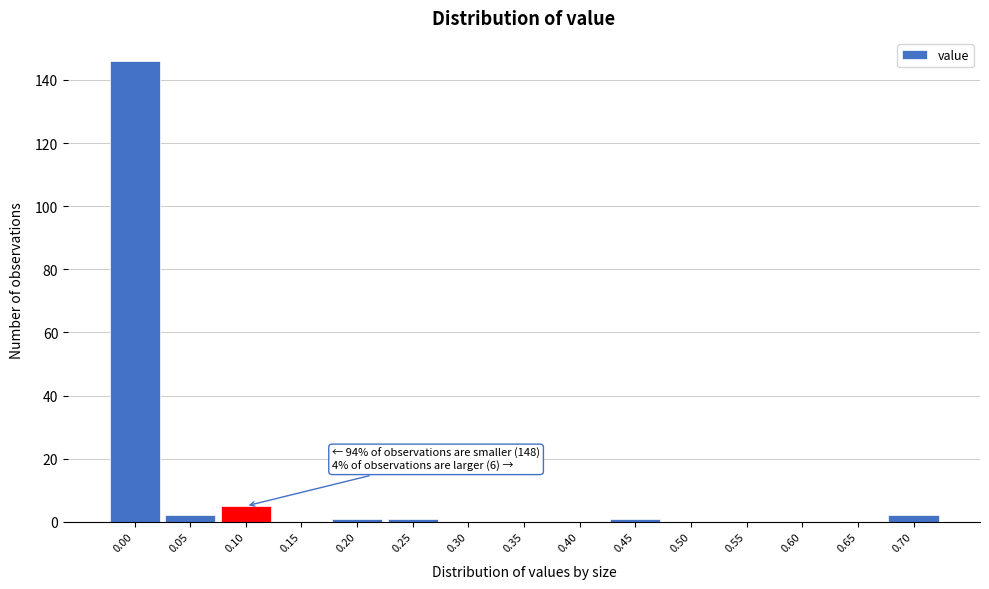

Reading left to right, what are all the values shown in this chart?

0.00=146	0.05=2	0.10=5	0.15=0	0.20=1	0.25=1	0.30=0	0.35=0	0.40=0	0.45=1	0.50=0	0.55=0	0.60=0	0.65=0	0.70=2